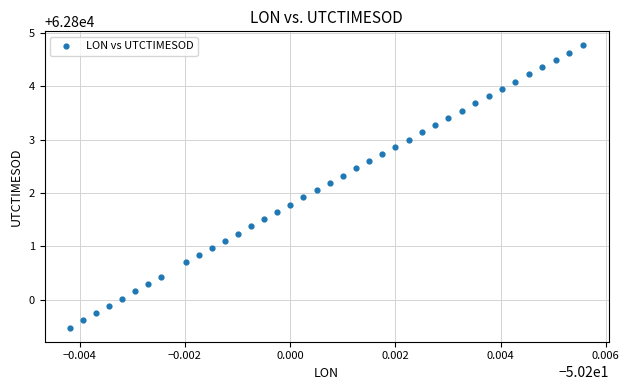

What is the range of Y values (max minus min)?

5.3